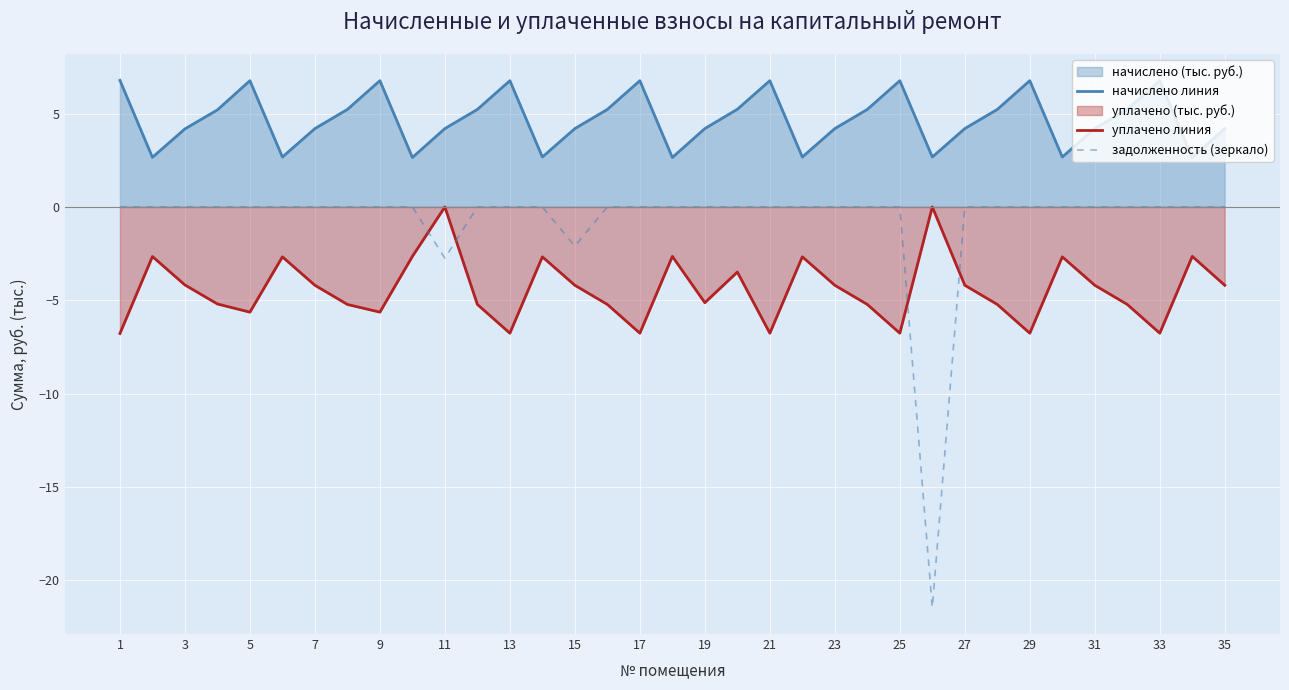

True or false: начислено линия and уплачено линия intersect in this chart.

False